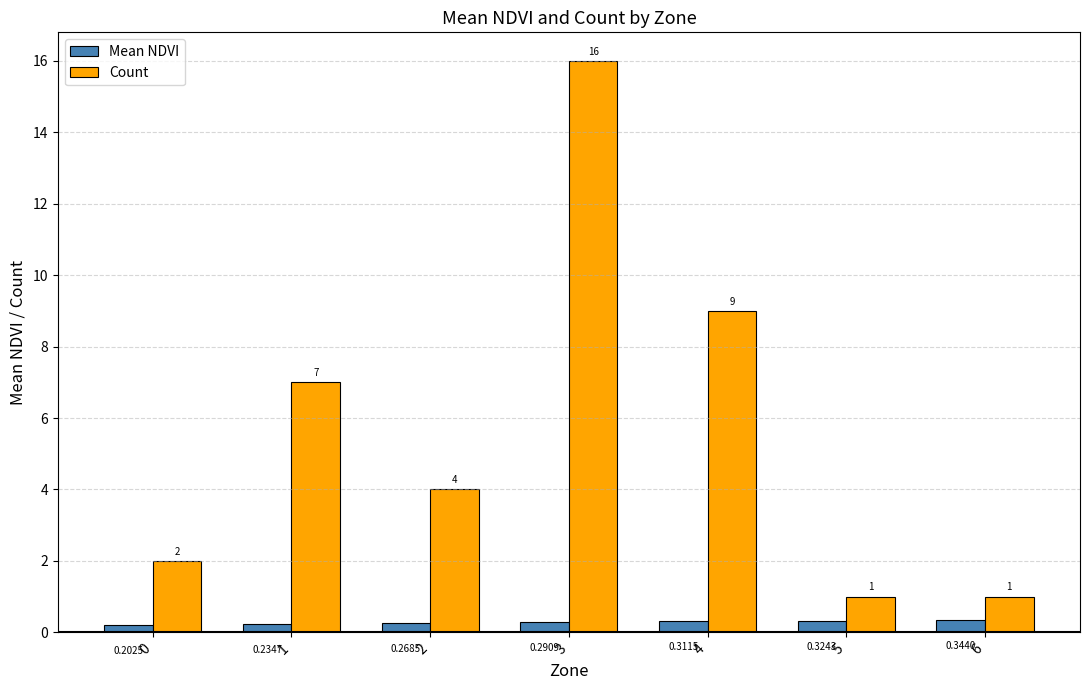

Is the value of Count at 1 greater than the value of Mean NDVI at 4?

Yes